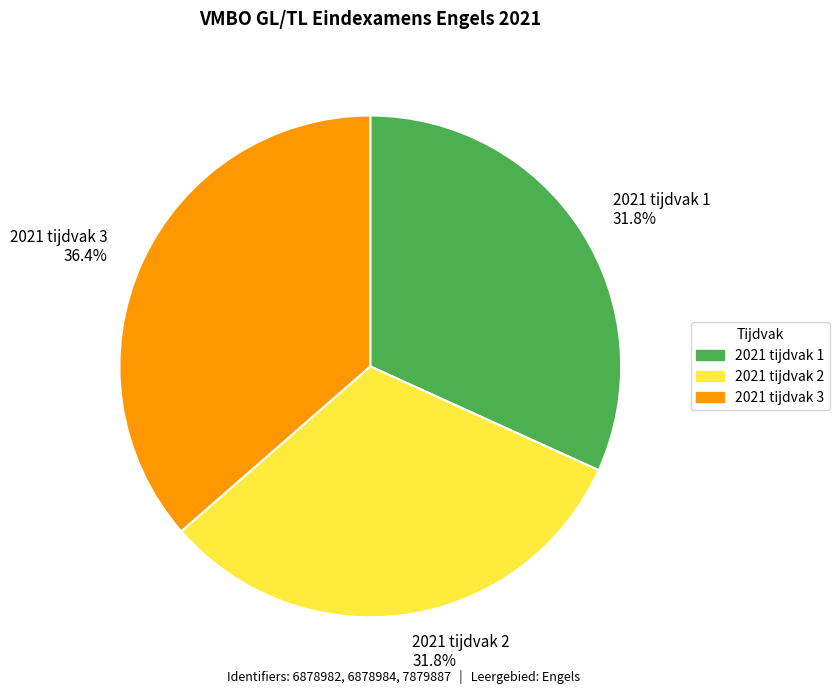

Is there a majority slice in this chart?

No